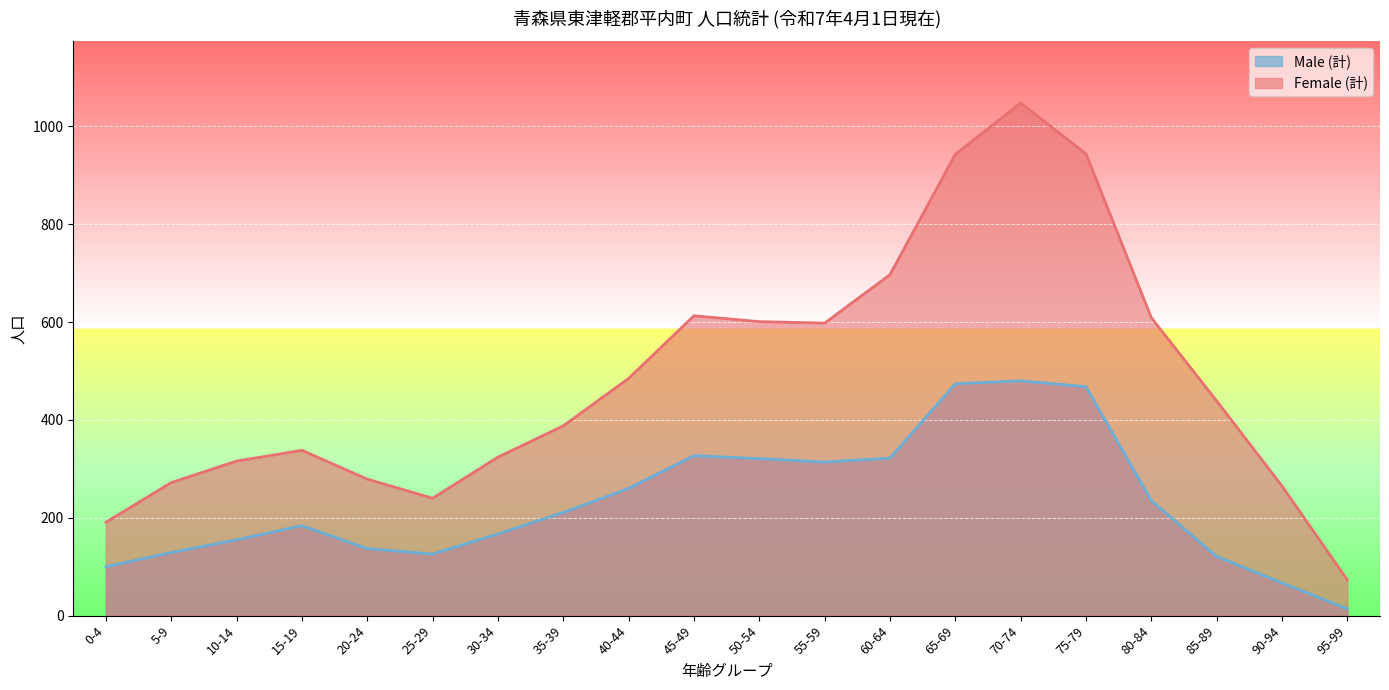

Rank the series by their average value, from highest to lowest.

Female (計), Male (計)